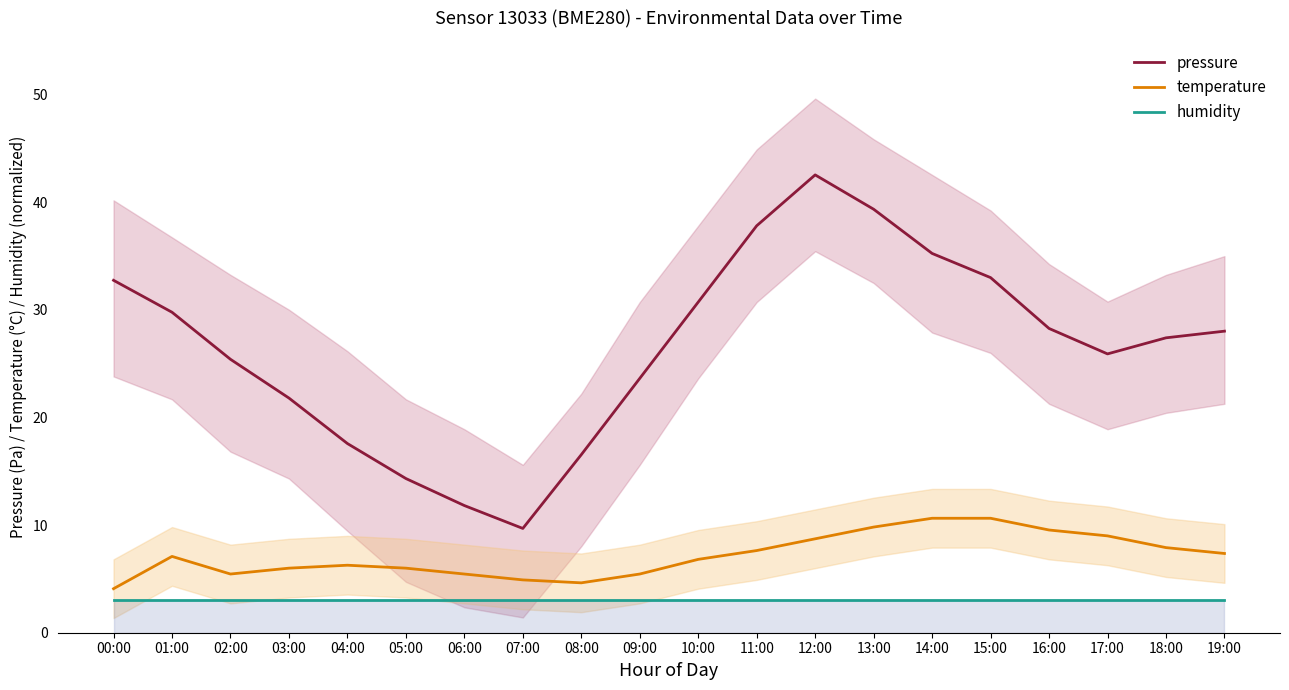

What is the difference between the highest and lowest values at 15:00?

30.0